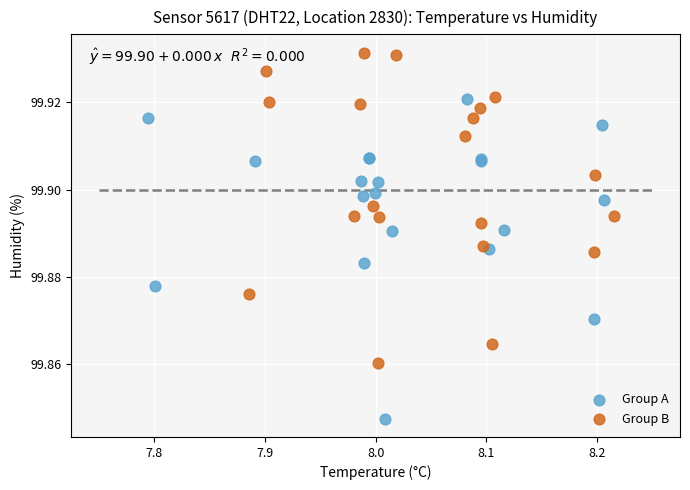

Which series contains the lowest Y value?

Group A